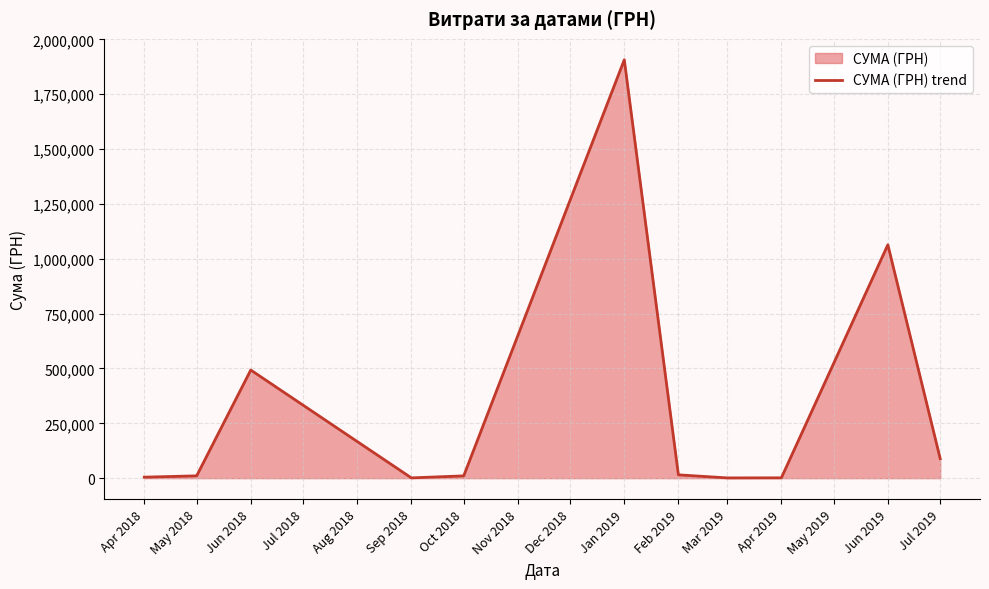

Does the chart display data point markers on the line(s)?

No